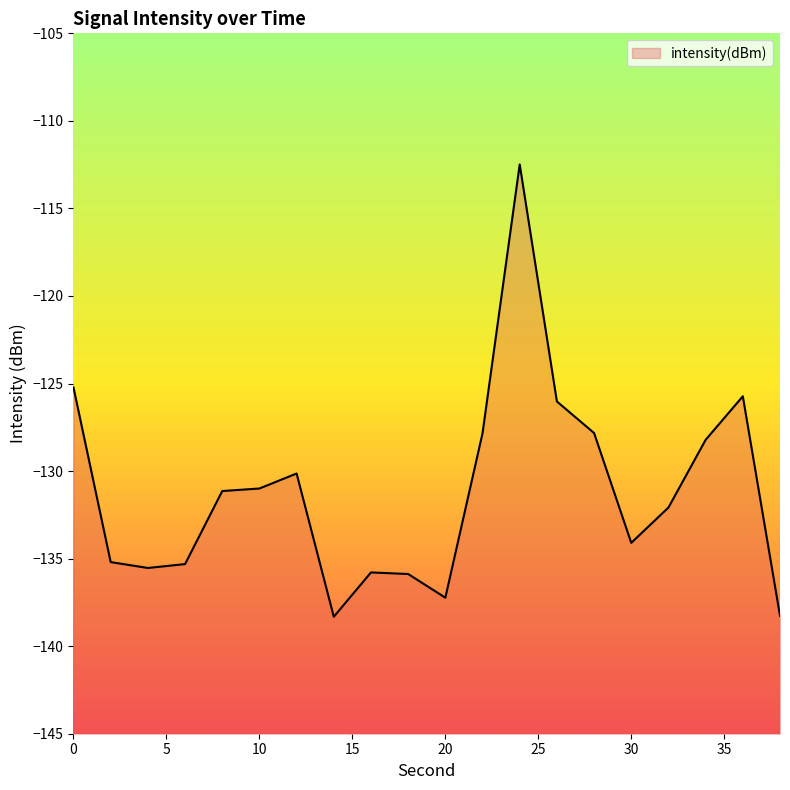

What is the difference between the second highest and minimum values?

13.1